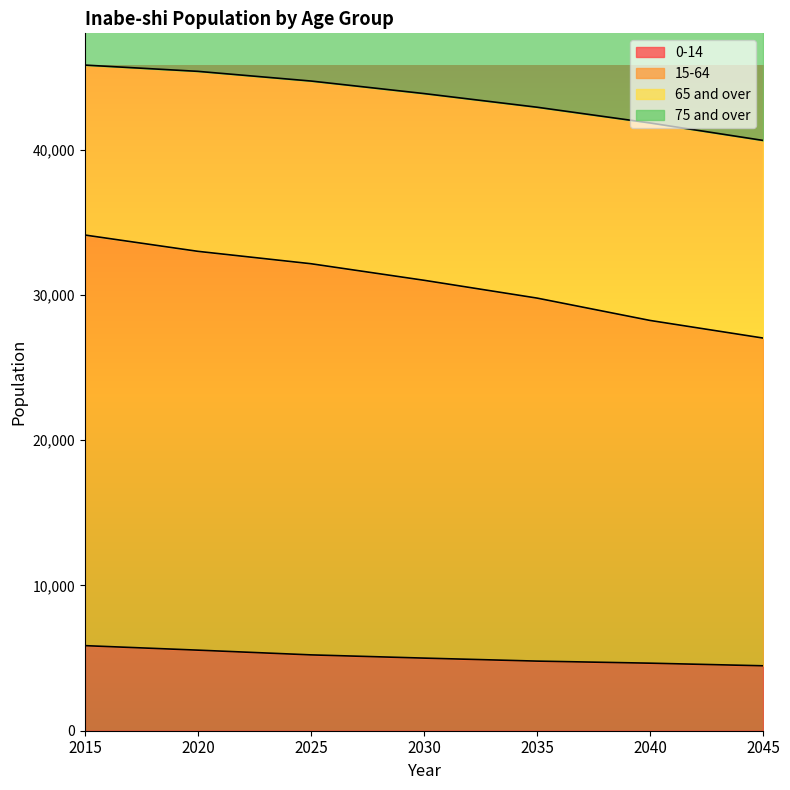

Count the 0-14 values in the range 4649 to 5546.

5